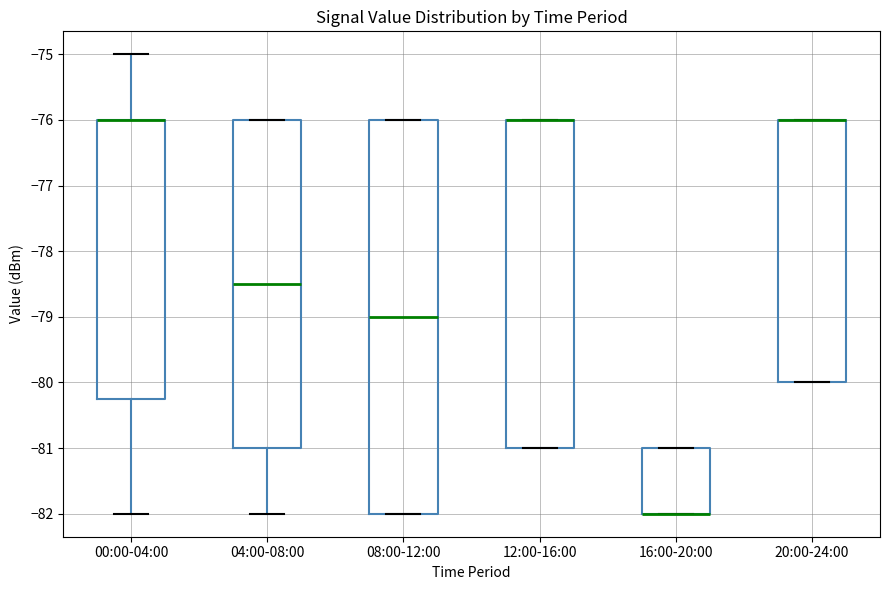

Reading left to right, read every box against the y-axis: the position of its median line, the range the box covers, and the ends of its whiskers. The values are not printed on the chart, so give them approximately, as read against the axis.

00:00-04:00: median -76.0 (drawn on the box's upper edge), box -80.2 to -76.0, whiskers -82.0 to -75.0
04:00-08:00: median -78.5, box -81.0 to -76.0, whiskers -82.0 to -76.0
08:00-12:00: median -79.0, box -82.0 to -76.0, whiskers -82.0 to -76.0
12:00-16:00: median -76.0 (drawn on the box's upper edge), box -81.0 to -76.0, whiskers -81.0 to -76.0
16:00-20:00: median -82.0 (drawn on the box's lower edge), box -82.0 to -81.0, whiskers -82.0 to -81.0
20:00-24:00: median -76.0 (drawn on the box's upper edge), box -80.0 to -76.0, whiskers -80.0 to -76.0